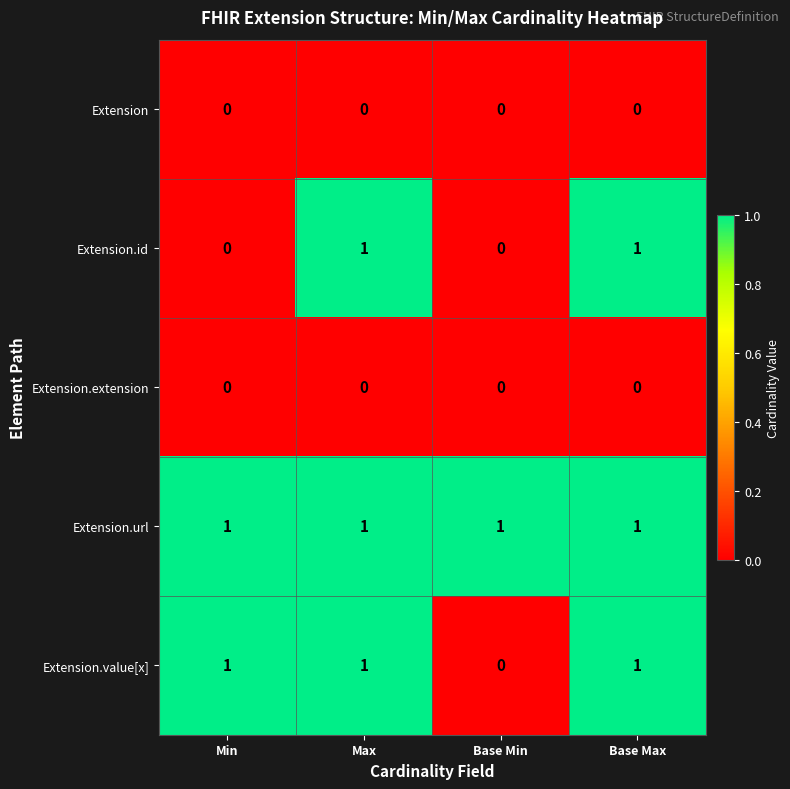

Which series has the largest total across all categories?

Extension.url